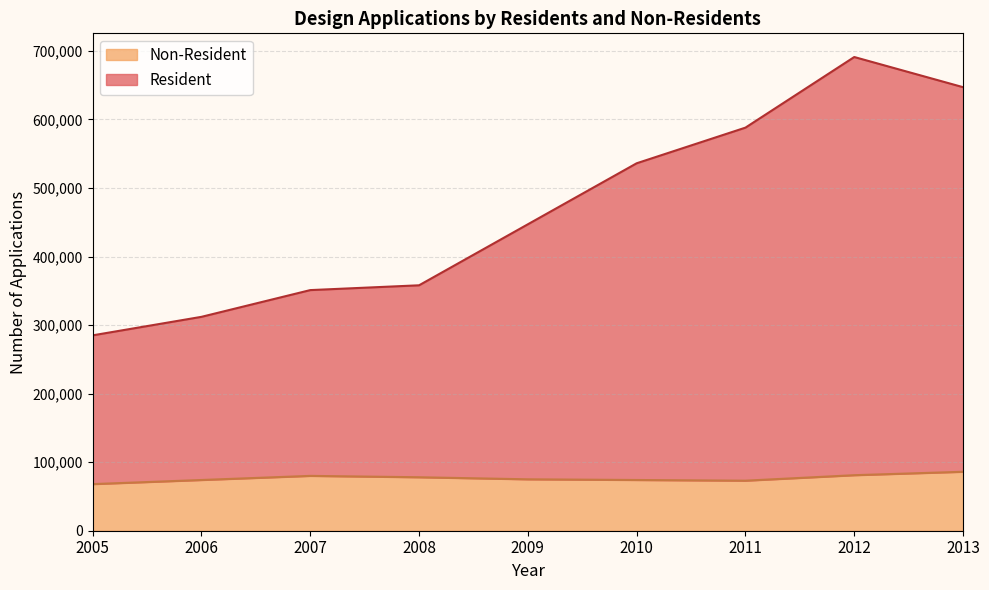

Does the chart display data point markers on the line(s)?

No